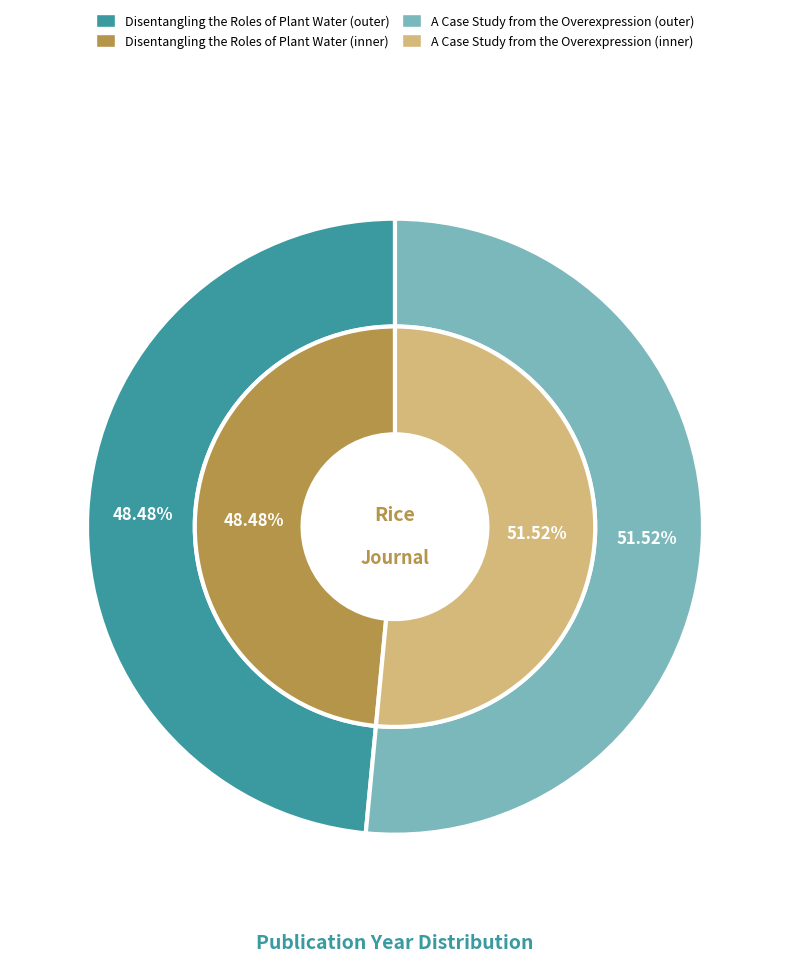

Which slice represents more than half of the pie?

A Case Study from the Overexpression